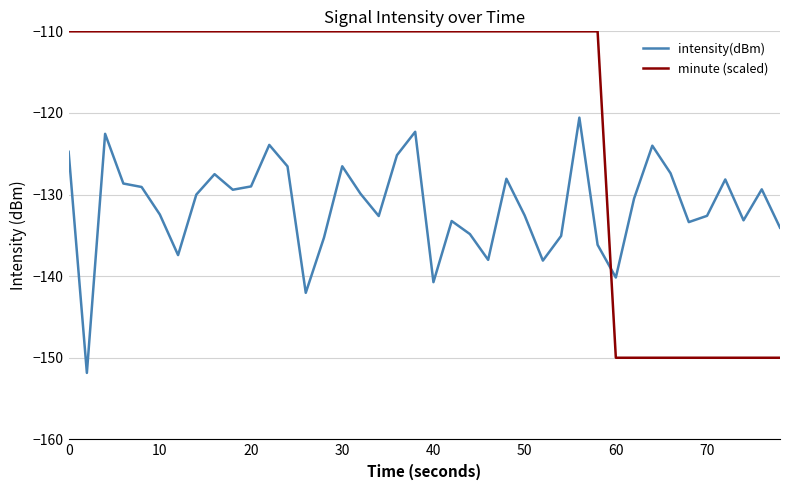

List the series in order of their overall mean, highest first.

minute (scaled), intensity(dBm)